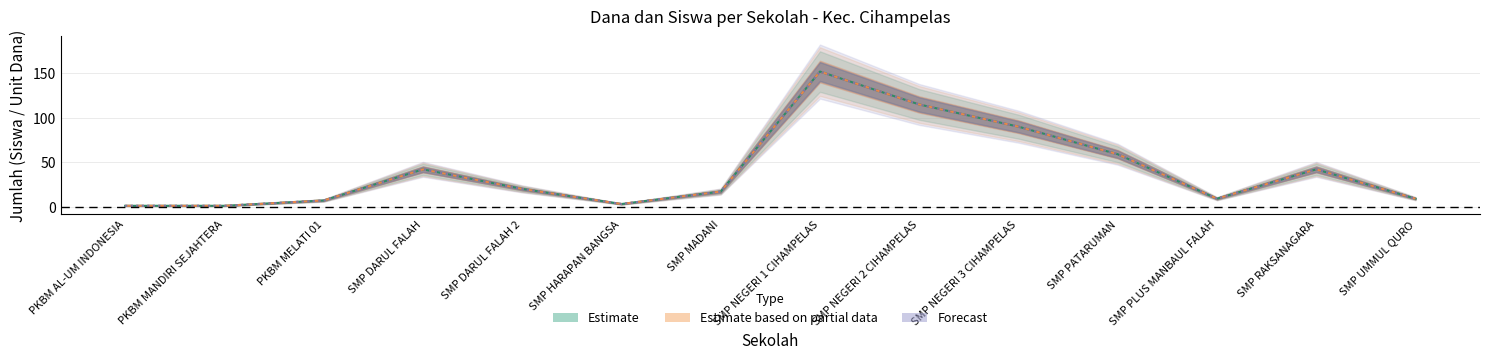

At which label is Siswa Pemberian closest to 76?

SMP NEGERI 3 CIHAMPELAS